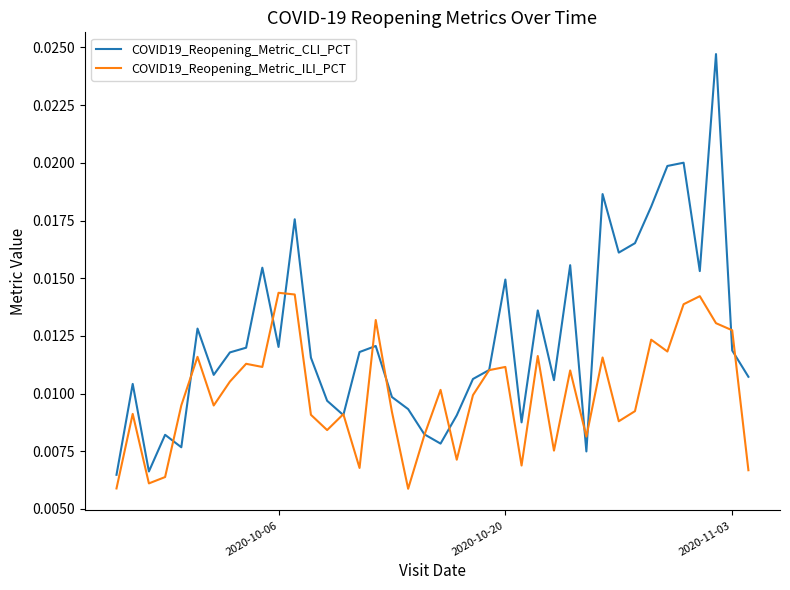

Does the chart display data point markers on the line(s)?

No